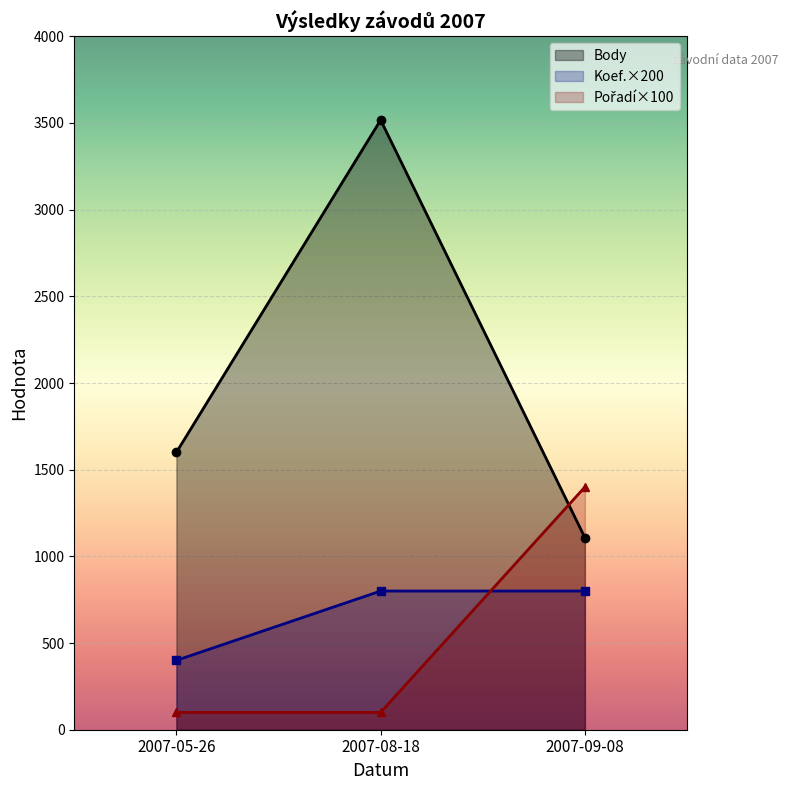

How many Pořadí values are between 100 and 1400?

3